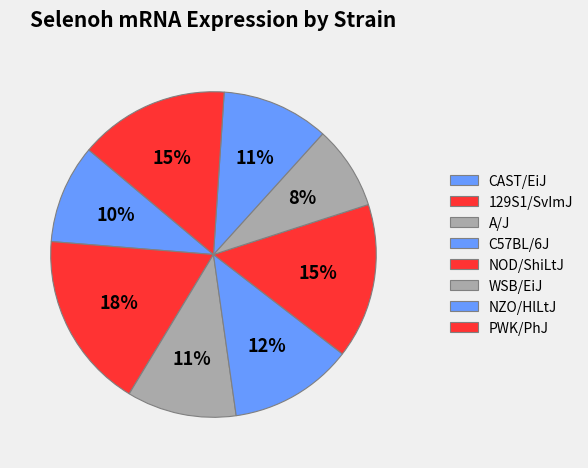

What is the ratio of the value at CAST/EiJ to the value at 129S1/SvImJ?

0.6